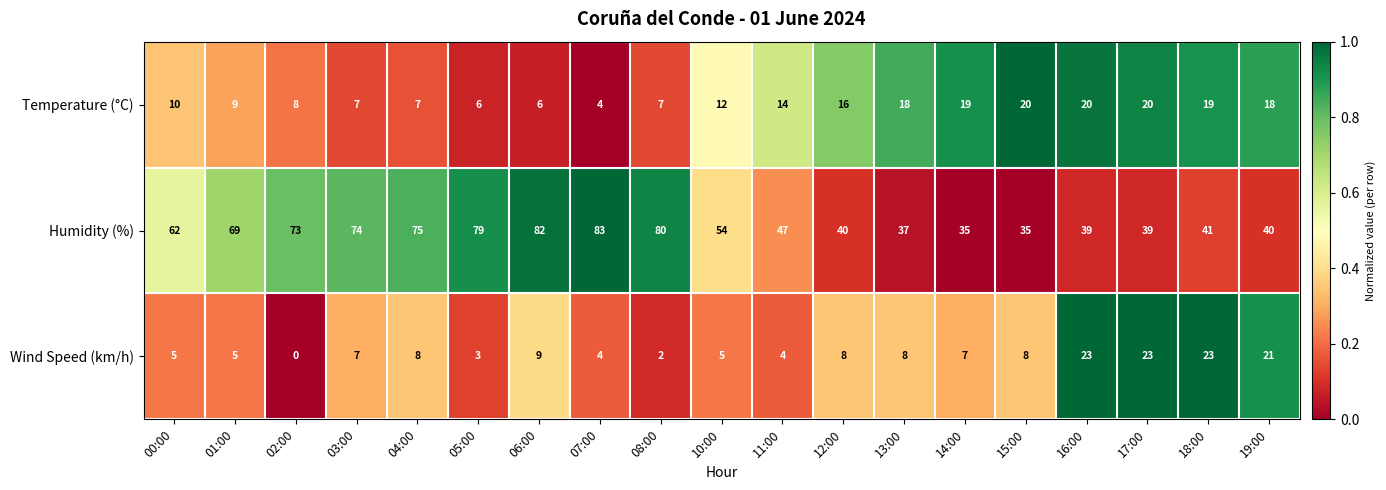

What is the difference between the Humidity (%) values at 10:00 and 05:00?

25